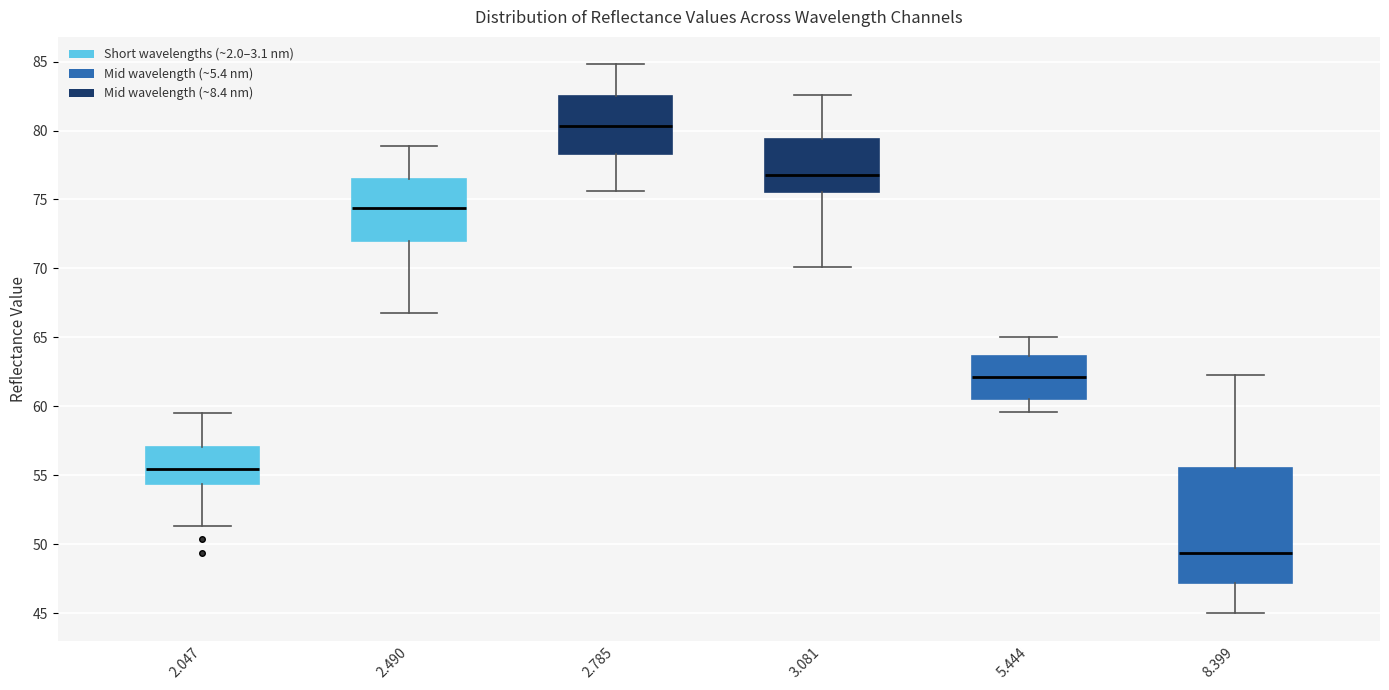

Which box is the tallest, from its lower edge to its upper edge?

8.399